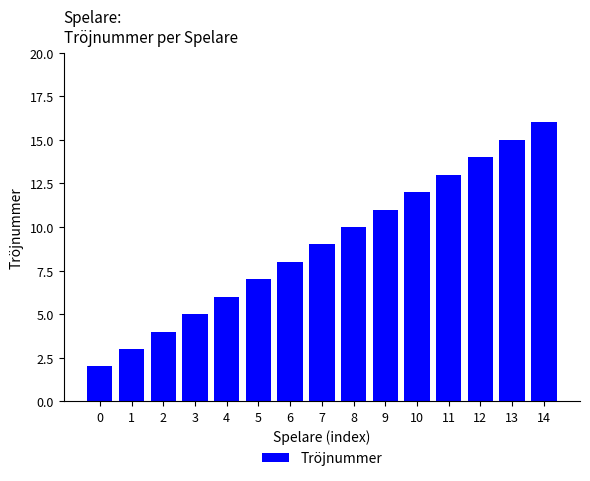

List the labels in order of value, largest first.

14, 13, 12, 11, 10, 9, 8, 7, 6, 5, 4, 3, 2, 1, 0